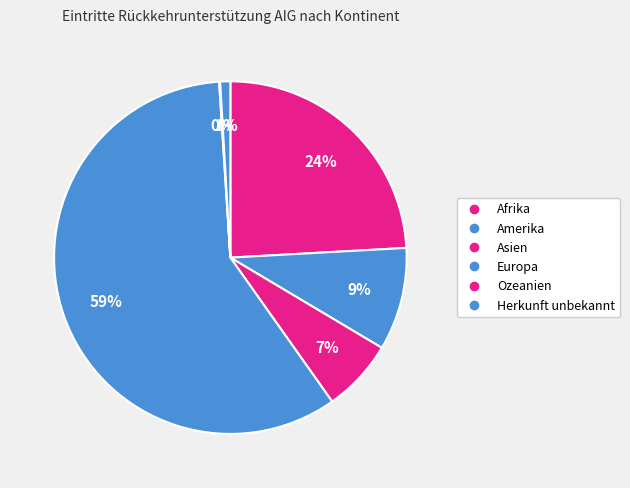

Is it true that Ozeanien is 1% of the pie?

False